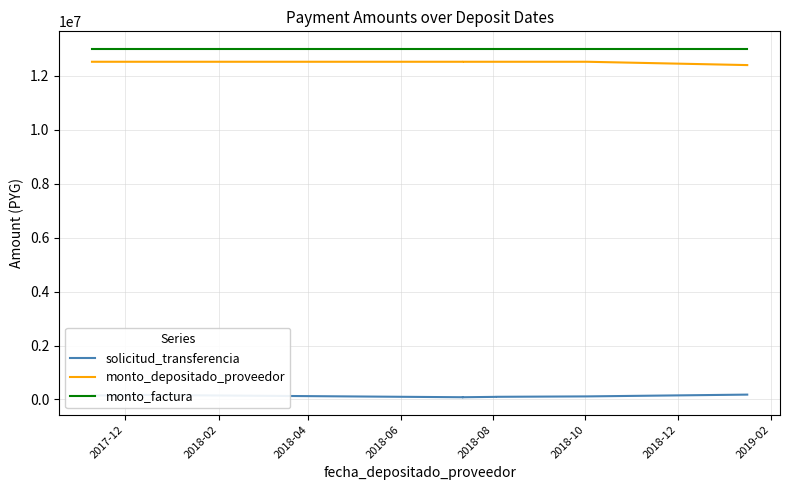

What is the greatest value displayed?

13000000